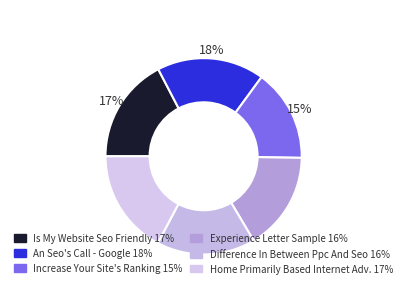

How many segments does this pie chart have?

6